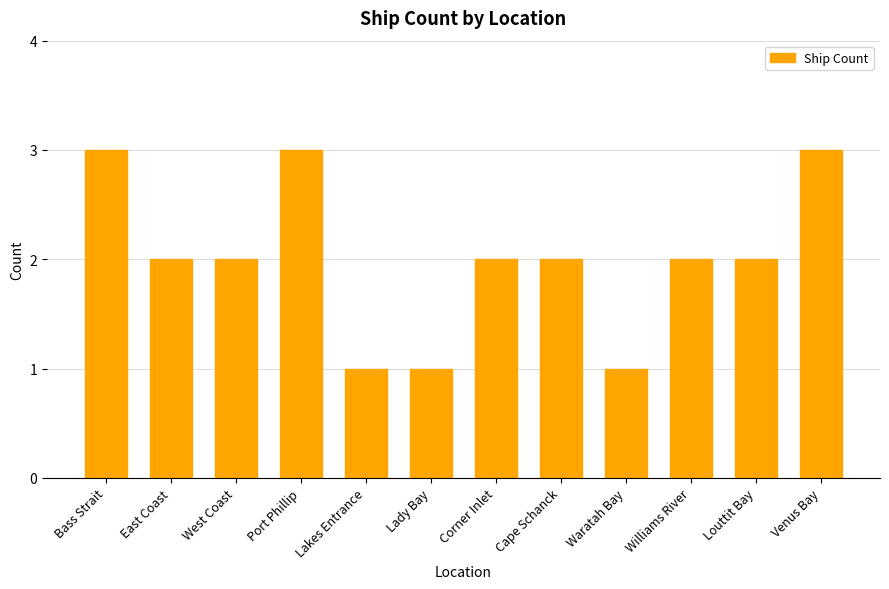

What is the value of the 12th bar from the left?

3